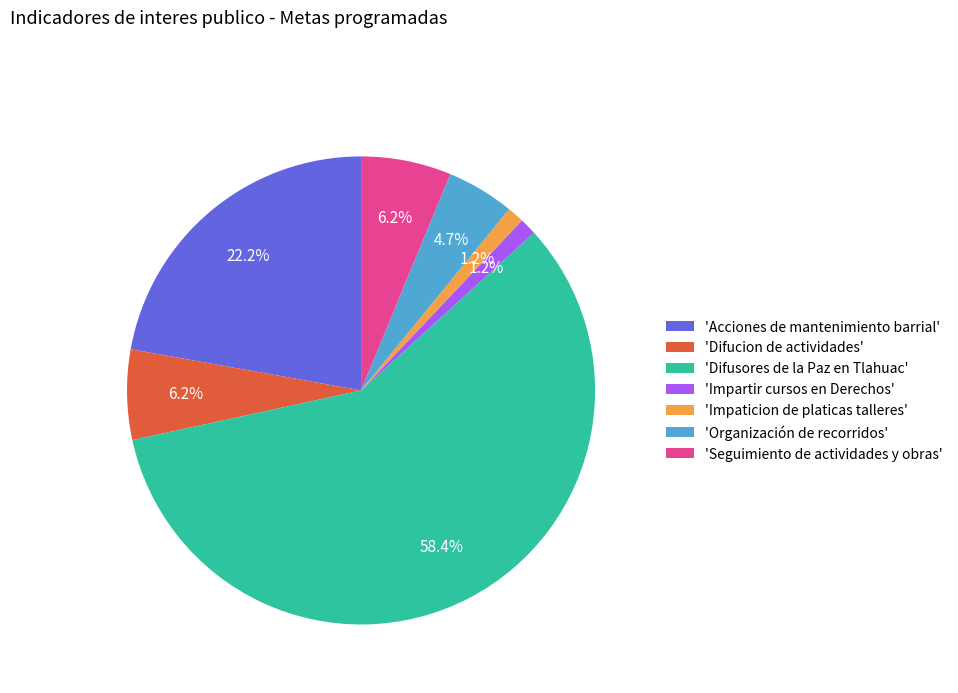

Do 'Acciones de mantenimiento barrial' and 'Impaticion de platicas talleres' together represent more than half of the pie?

No